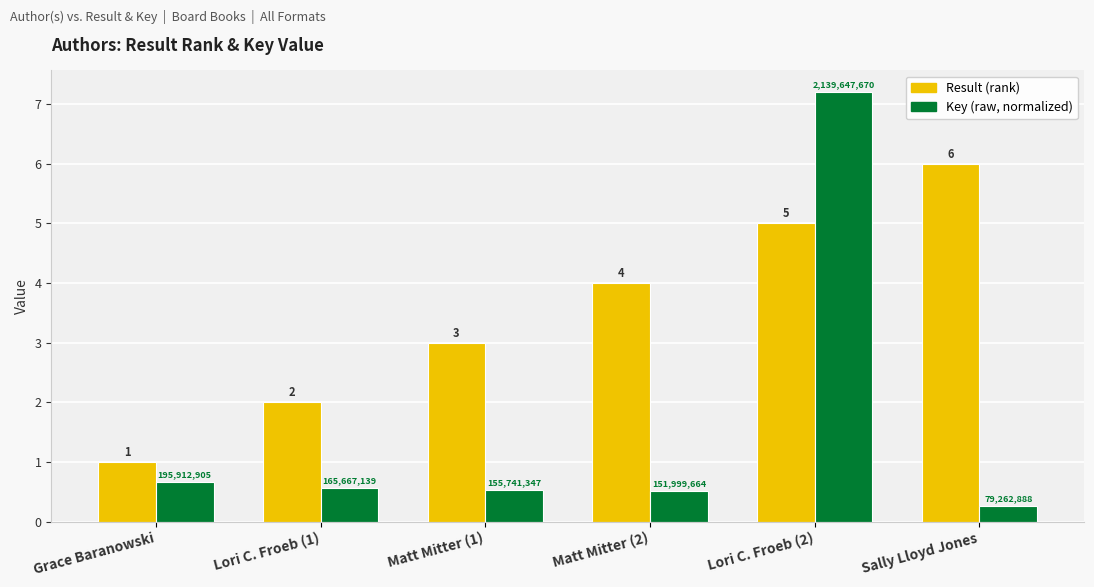

At which category is the sum across all series the highest?

Lori C. Froeb (2)